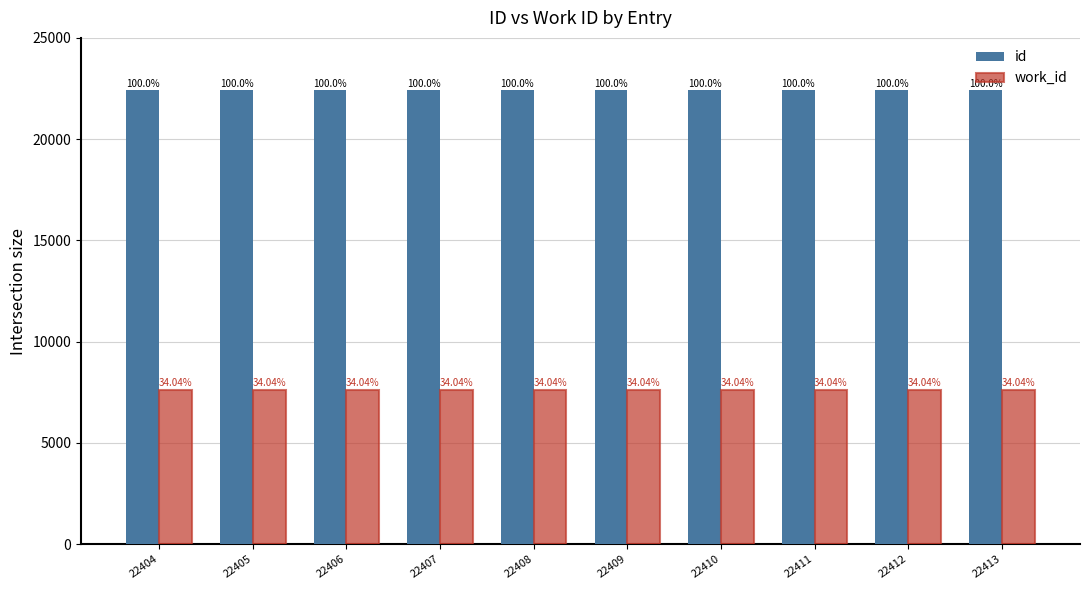

Which series has the largest range (max minus min)?

id